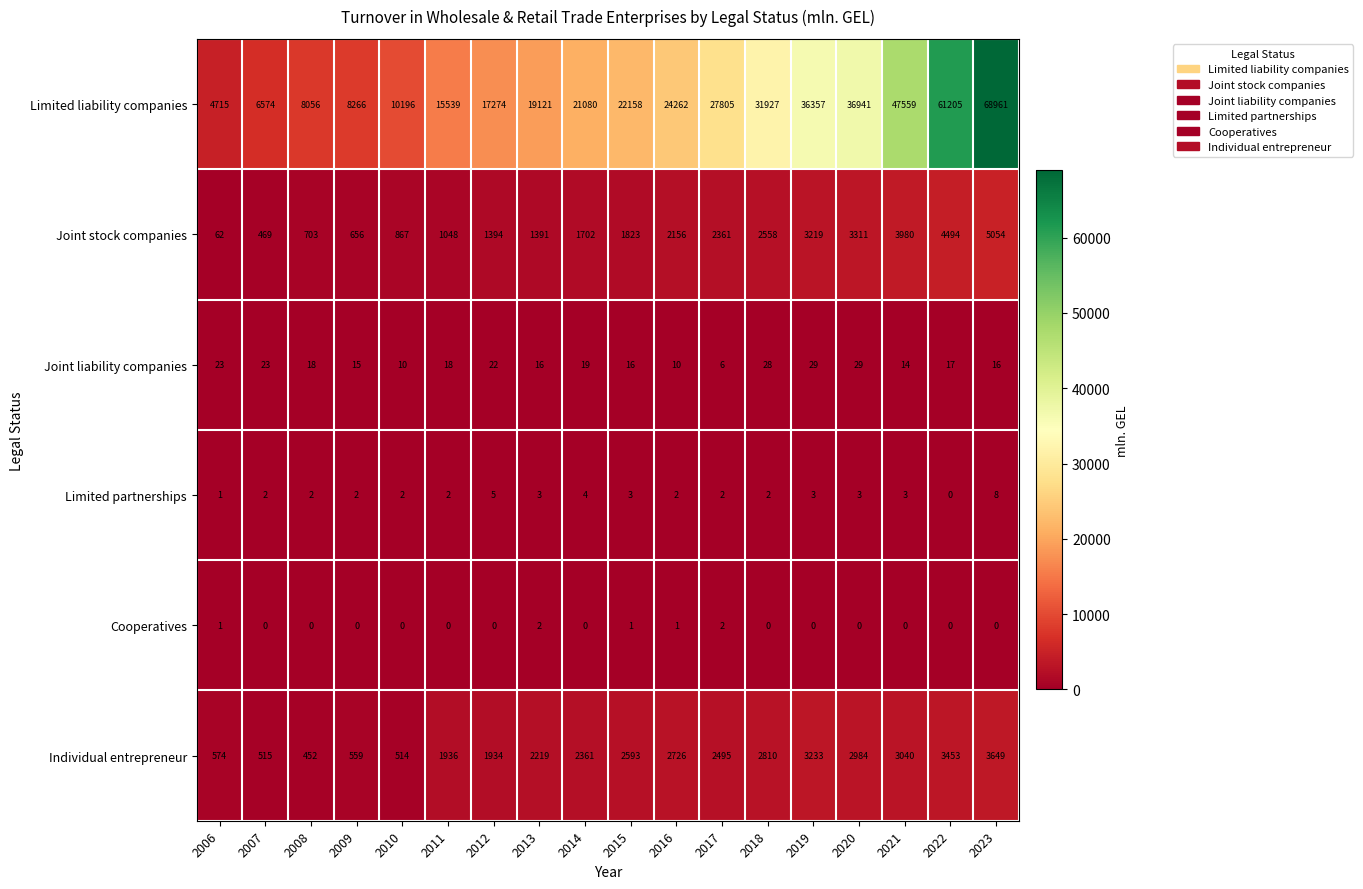

Rank the series at 2012 from highest to lowest value.

Limited liability companies, Individual entrepreneur, Joint stock companies, Joint liability companies, Limited partnerships, Cooperatives